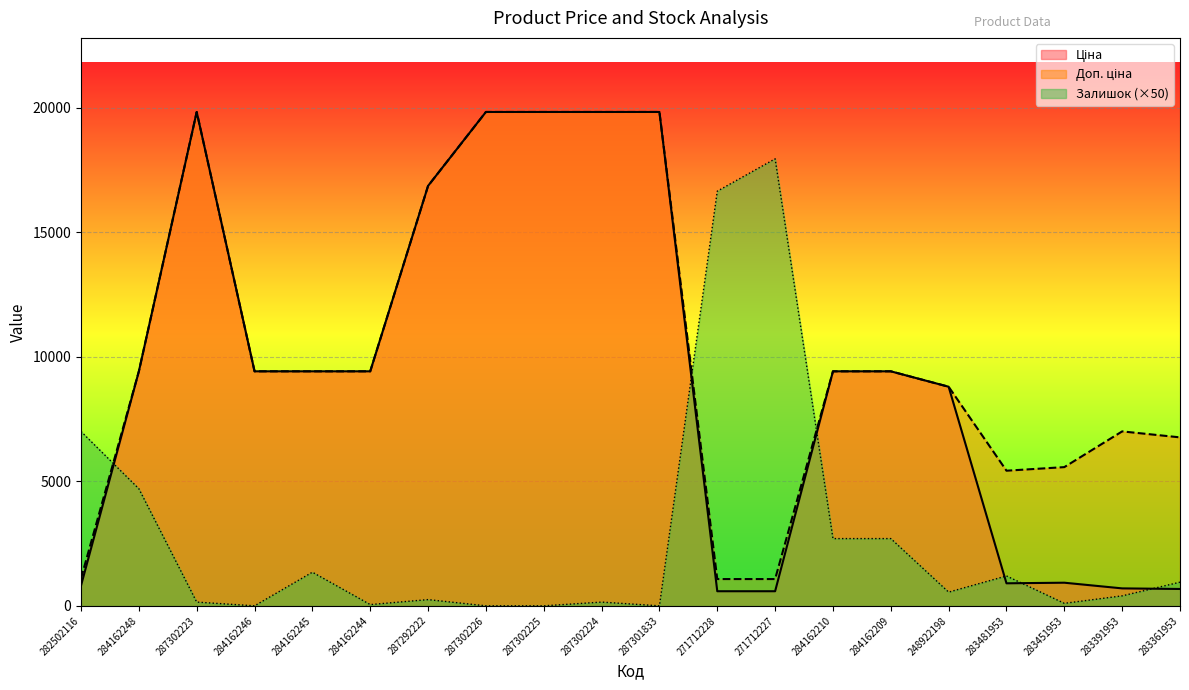

How many data points does each series have?

20